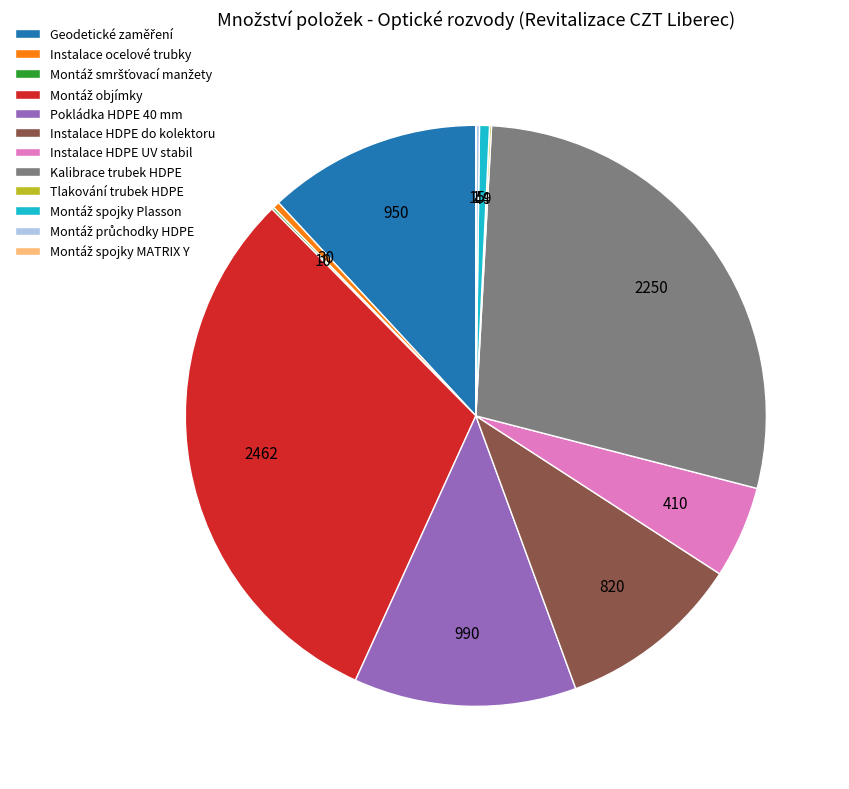

Is it true that Instalace HDPE UV stabil is 1% of the pie?

False